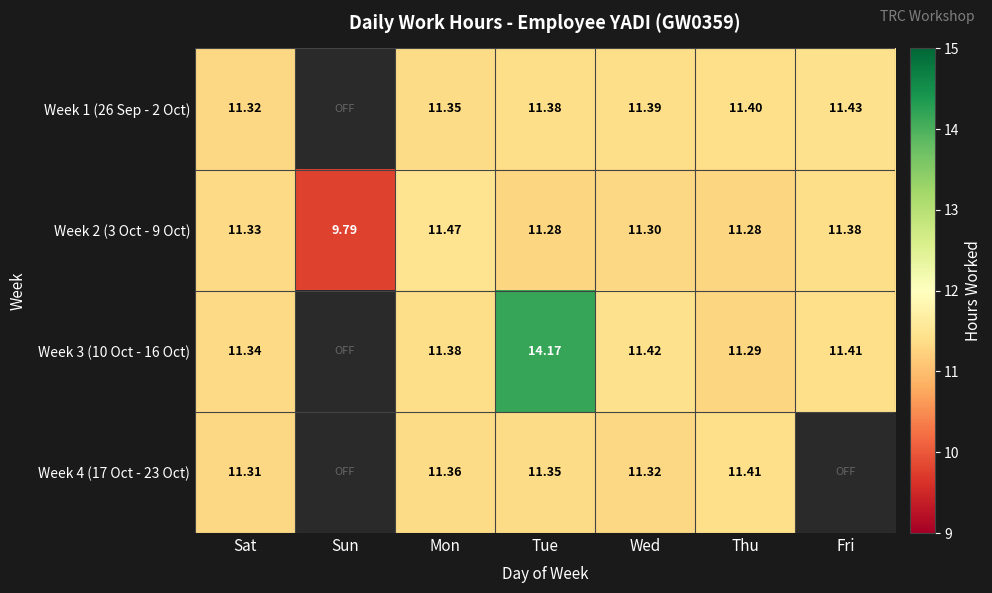

At which label does Week 2 (3 Oct - 9 Oct) reach its peak?

Mon